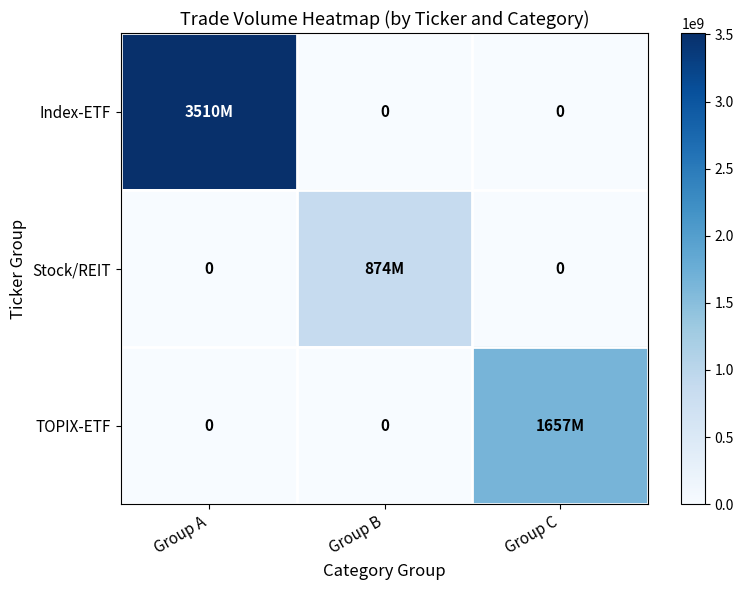

List the labels in order of TOPIX-ETF value, largest first.

Group C, Group A, Group B